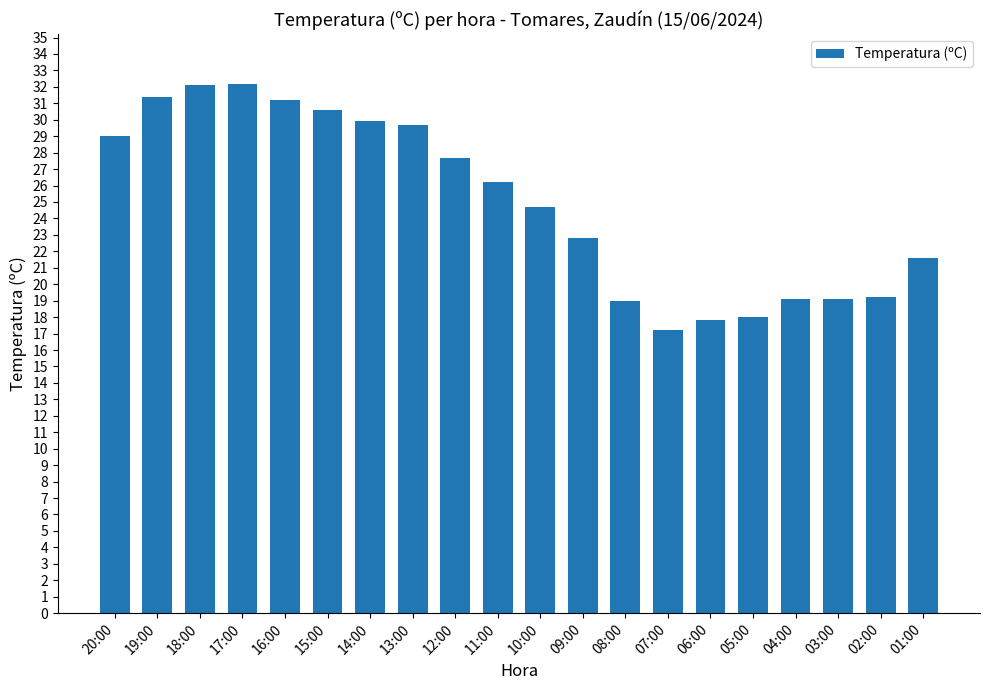

Between 05:00 and 10:00, which is larger?

10:00